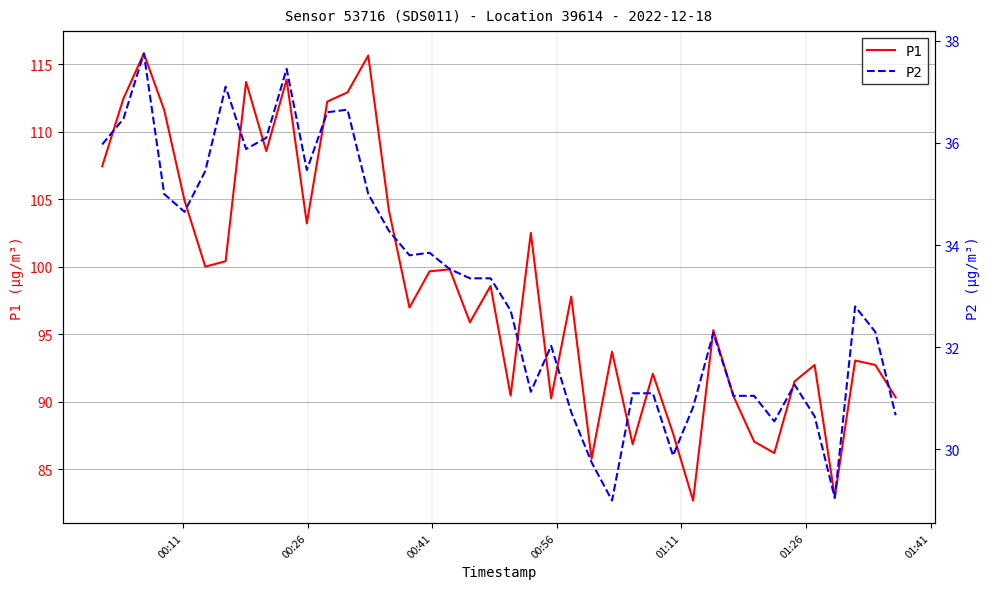

What is the smallest value displayed?

29.0